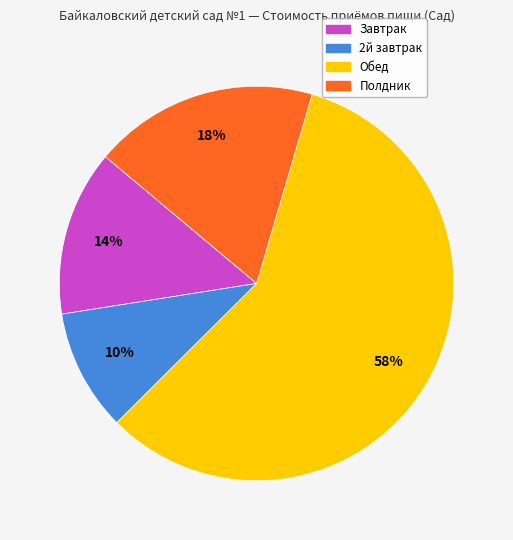

What is the smallest slice in the pie chart?

2й завтрак